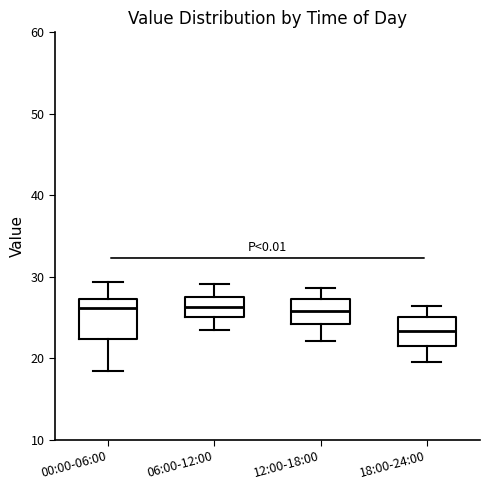

Reading left to right, transcribe this box plot: for each box, give where its median line is, the range the box spans, and where its two whiskers end, as read against the y-axis. The values are not printed on the chart, so give them approximately, as read against the axis.

00:00-06:00: median 26, box 22 to 27, whiskers 18 to 29
06:00-12:00: median 26, box 25 to 28, whiskers 23 to 29
12:00-18:00: median 26, box 24 to 27, whiskers 22 to 29
18:00-24:00: median 23, box 21 to 25, whiskers 20 to 26